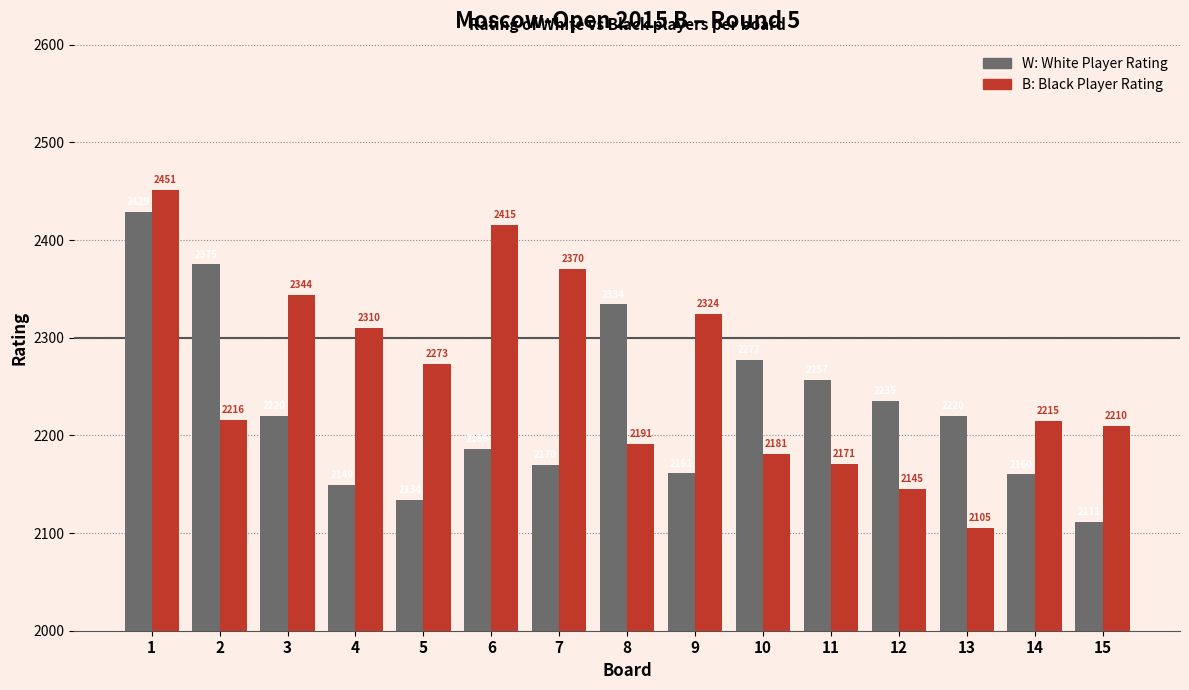

How many distinct data groups are displayed?

2